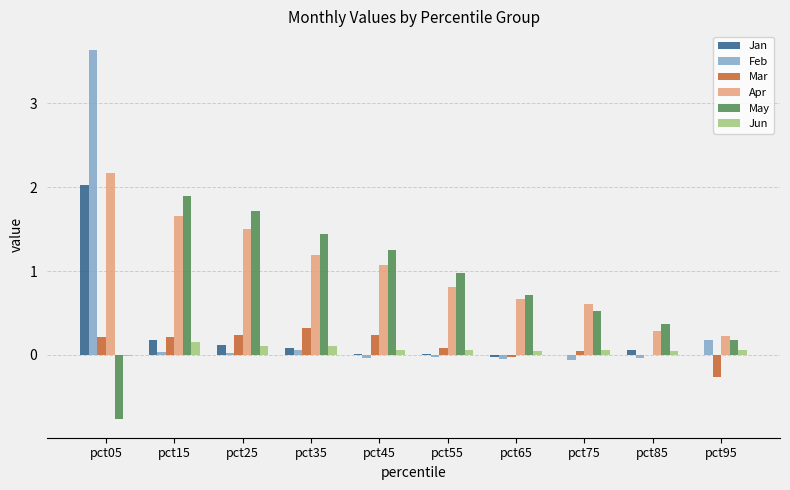

Is it true that Jun equals 0.1 at pct95?

True